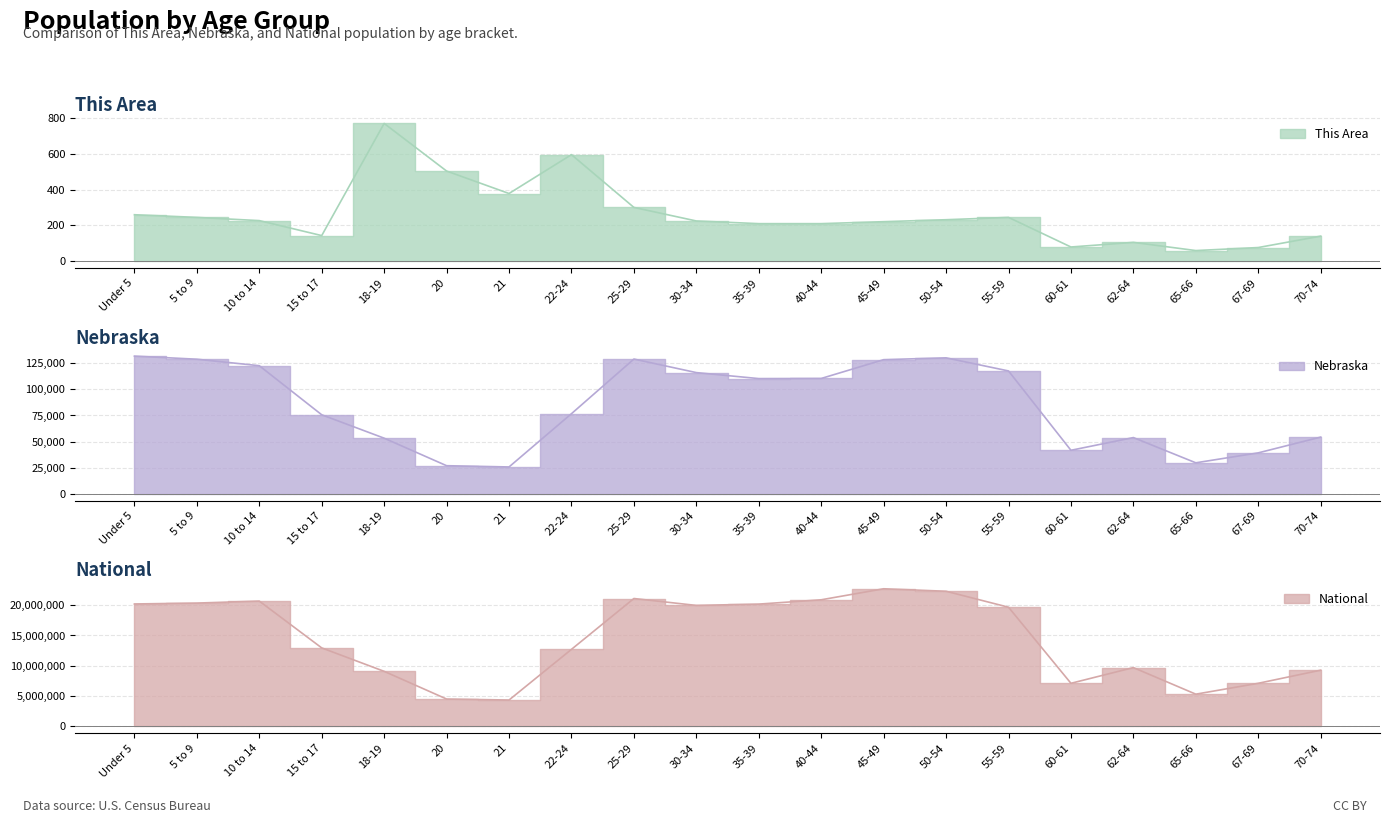

True or false: This Area has more than 0 points higher than both neighbors.

True